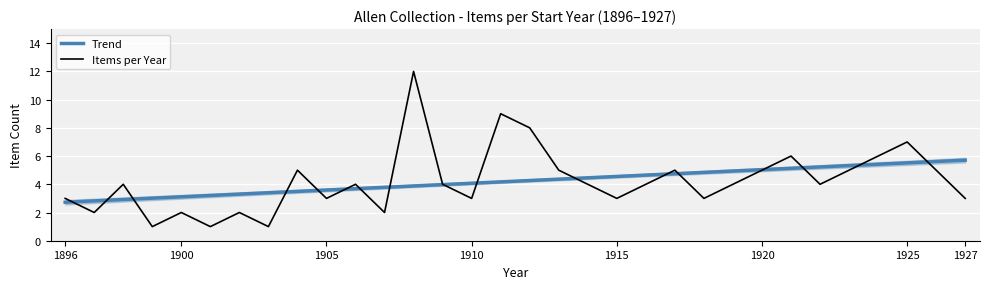

The Trend series shows 4.1 at 1910. True or false?

True